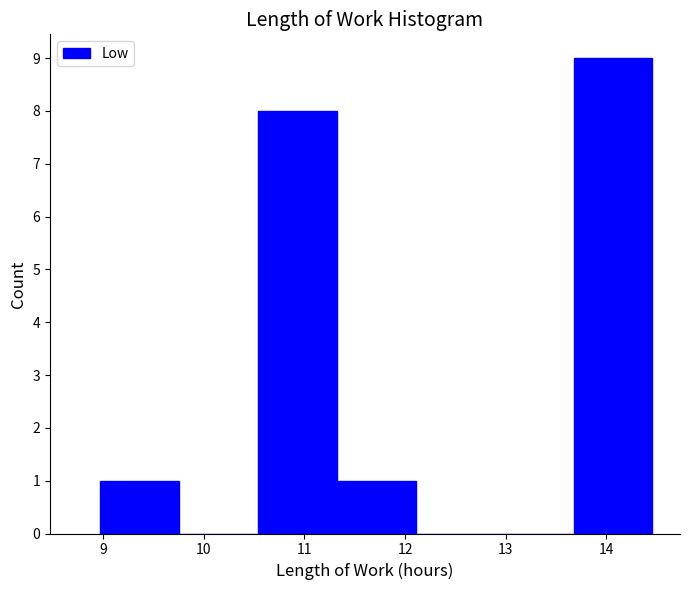

How tall is the bar that spans 11.3 to 12.1 on the x-axis? Neither the bar edges nor the heights are printed on the chart, so give them approximately, as read against the axes.

1